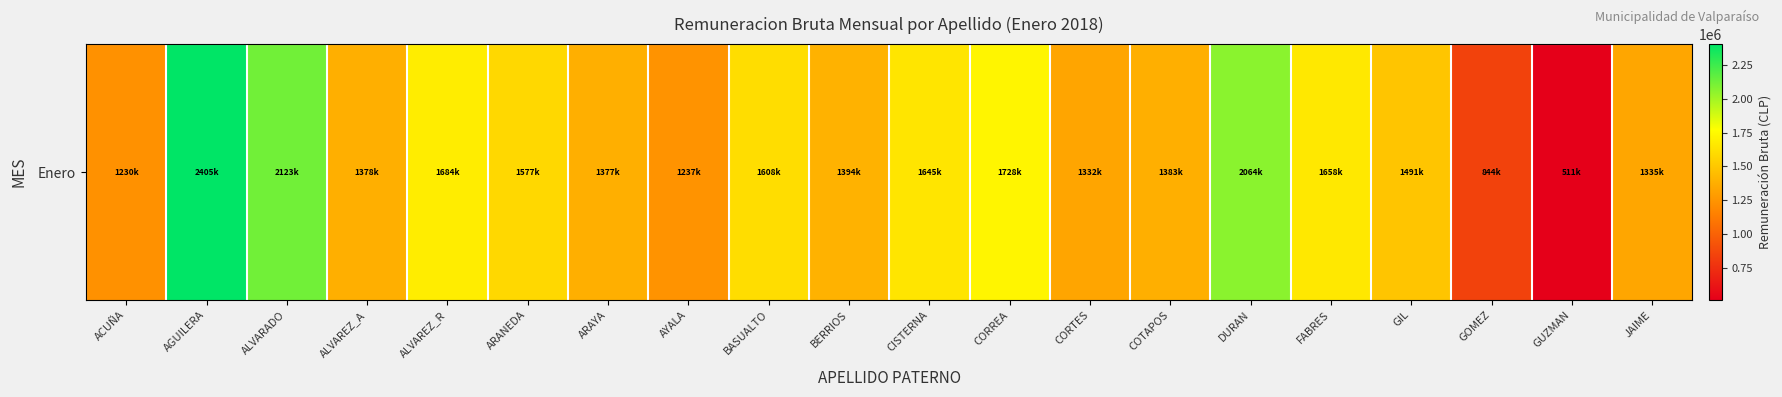

What is the maximum value shown in the chart?

2405831